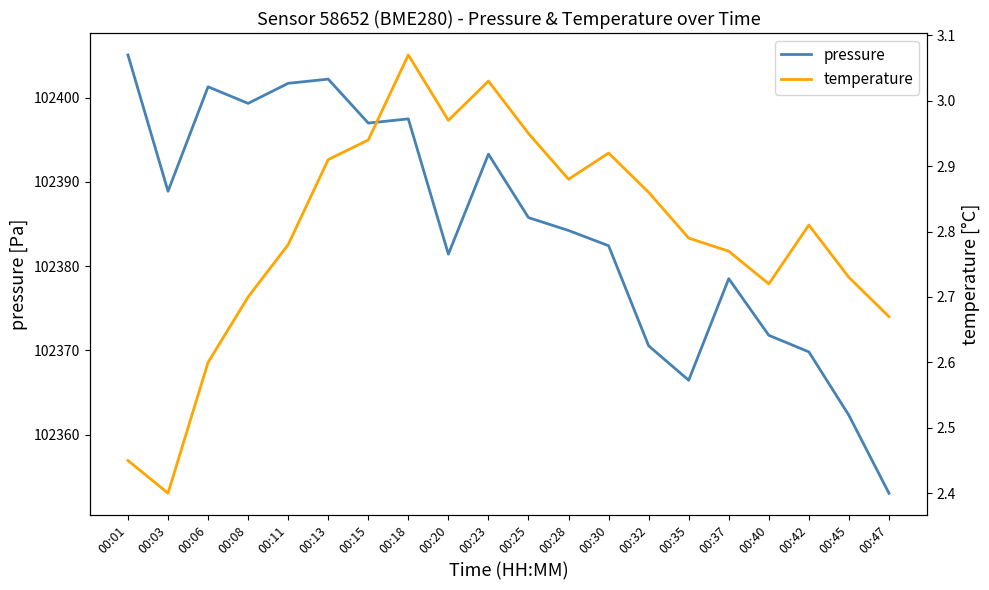

Reading left to right, transcribe all the data shown in this chart.

pressure: 00:01=102405.1	00:03=102388.9	00:06=102401.3	00:08=102399.3	00:11=102401.7	00:13=102402.2	00:15=102397.0	00:18=102397.5	00:20=102381.4	00:23=102393.3	00:25=102385.8	00:28=102384.2	00:30=102382.4	00:32=102370.5	00:35=102366.4	00:37=102378.5	00:40=102371.8	00:42=102369.8	00:45=102362.3	00:47=102353.0
temperature: 00:01=2.5	00:03=2.4	00:06=2.6	00:08=2.7	00:11=2.8	00:13=2.9	00:15=2.9	00:18=3.1	00:20=3.0	00:23=3.0	00:25=3.0	00:28=2.9	00:30=2.9	00:32=2.9	00:35=2.8	00:37=2.8	00:40=2.7	00:42=2.8	00:45=2.7	00:47=2.7